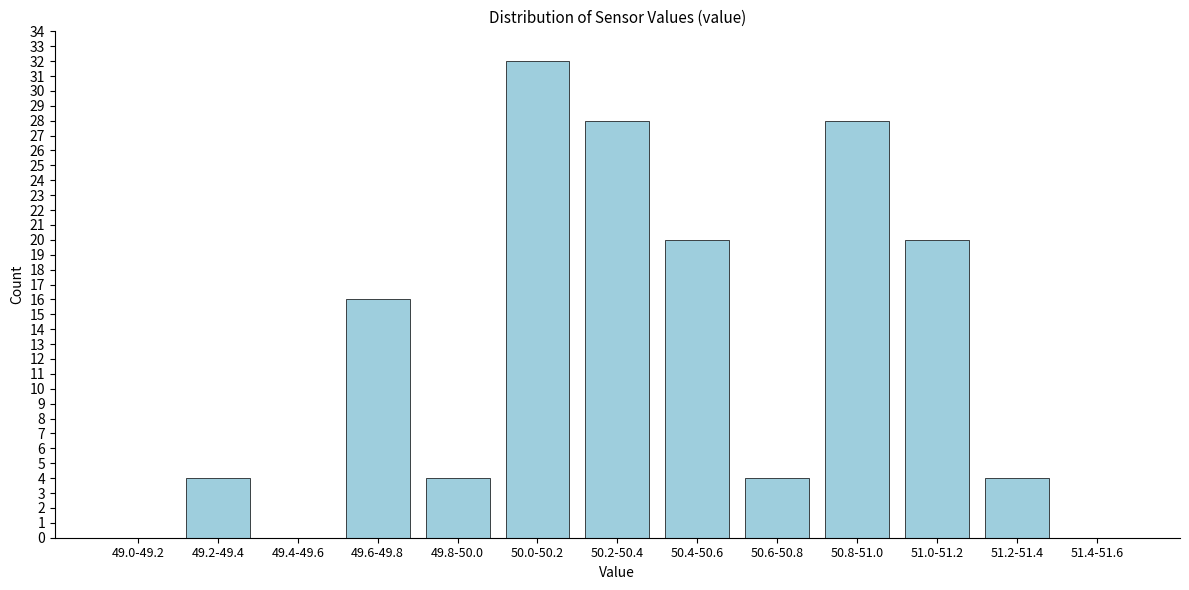

Reading right to left, extract all data points from this chart.

51.4-51.6=0	51.2-51.4=4	51.0-51.2=20	50.8-51.0=28	50.6-50.8=4	50.4-50.6=20	50.2-50.4=28	50.0-50.2=32	49.8-50.0=4	49.6-49.8=16	49.4-49.6=0	49.2-49.4=4	49.0-49.2=0